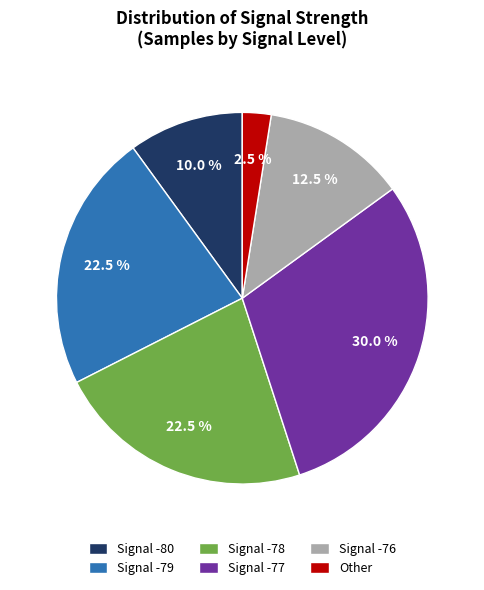

Which category has the smallest portion of the pie?

Other